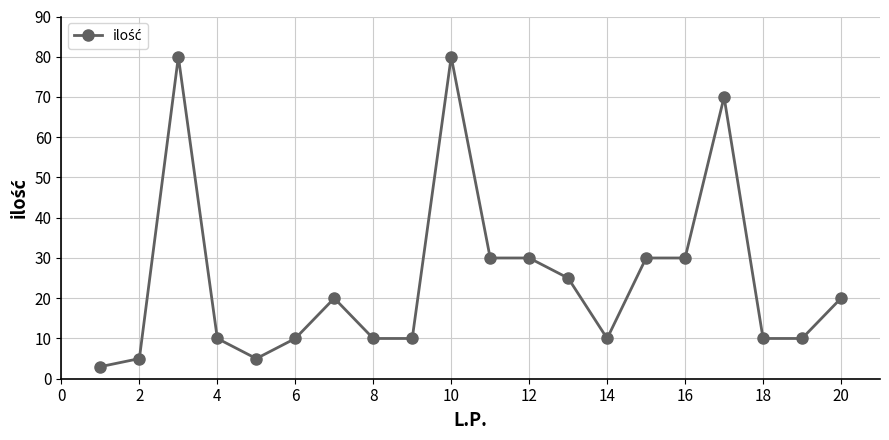

What is the value of the 17th point from the left?

70